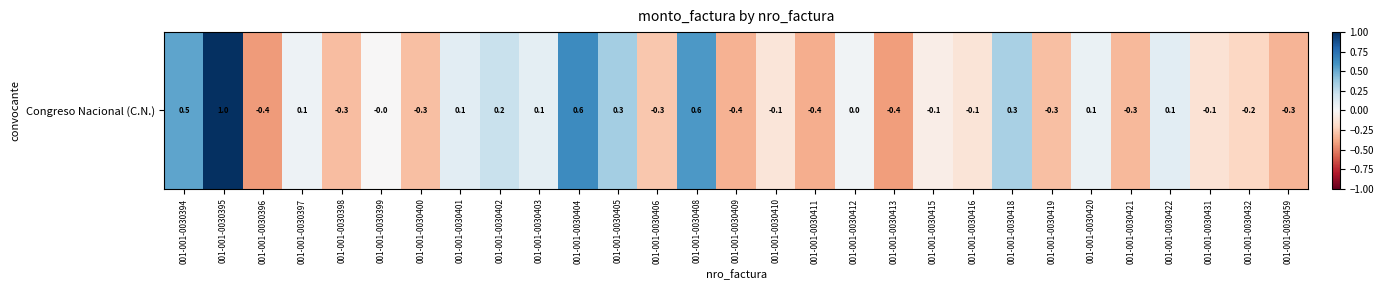

Rank the categories by value from lowest to highest.

001-001-0030396, 001-001-0030413, 001-001-0030411, 001-001-0030409, 001-001-0030459, 001-001-0030421, 001-001-0030398, 001-001-0030400, 001-001-0030419, 001-001-0030406, 001-001-0030432, 001-001-0030431, 001-001-0030416, 001-001-0030410, 001-001-0030415, 001-001-0030399, 001-001-0030412, 001-001-0030397, 001-001-0030420, 001-001-0030403, 001-001-0030401, 001-001-0030422, 001-001-0030402, 001-001-0030418, 001-001-0030405, 001-001-0030394, 001-001-0030408, 001-001-0030404, 001-001-0030395